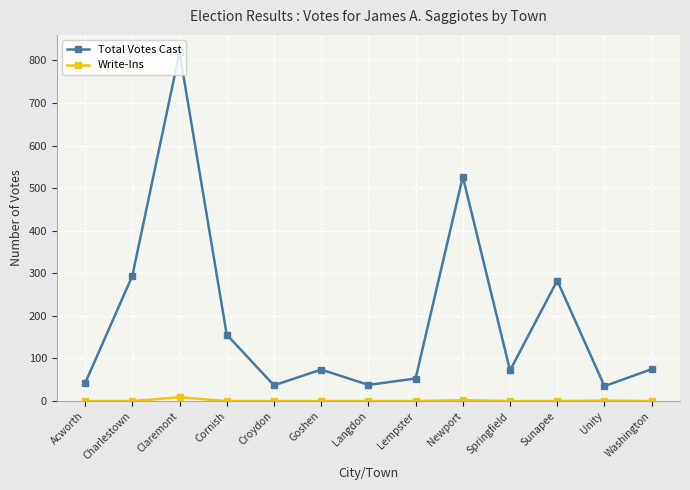

True or false: Total Votes Cast has a value of 72 at Springfield.

True